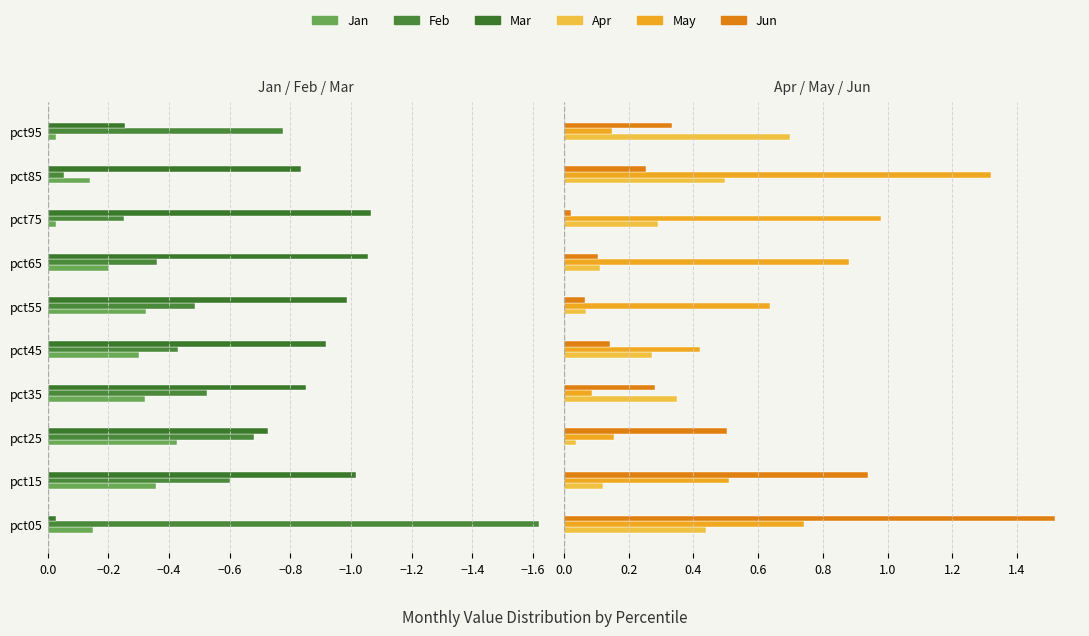

At pct65, list the series in order from largest to smallest.

May, Apr, Jun, Jan, Feb, Mar